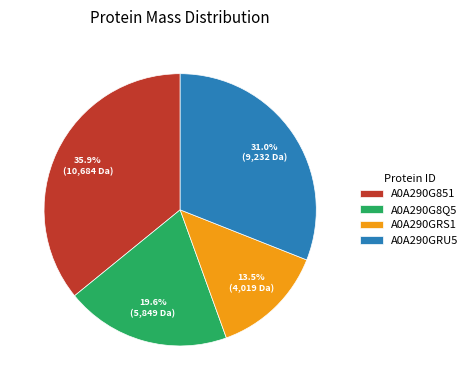

Combined, do A0A290GRS1 and A0A290G8Q5 account for over 50%?

No